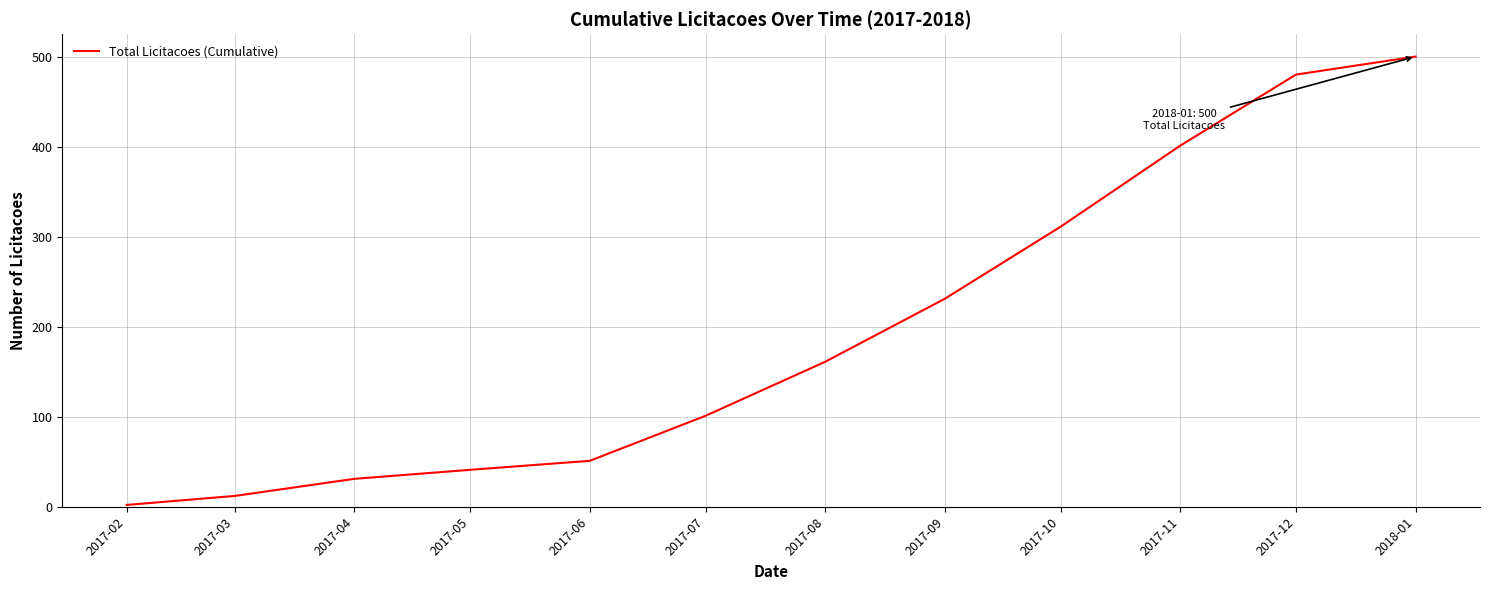

List the labels in order of value, largest first.

2018-01, 2017-12, 2017-11, 2017-10, 2017-09, 2017-08, 2017-07, 2017-06, 2017-05, 2017-04, 2017-03, 2017-02